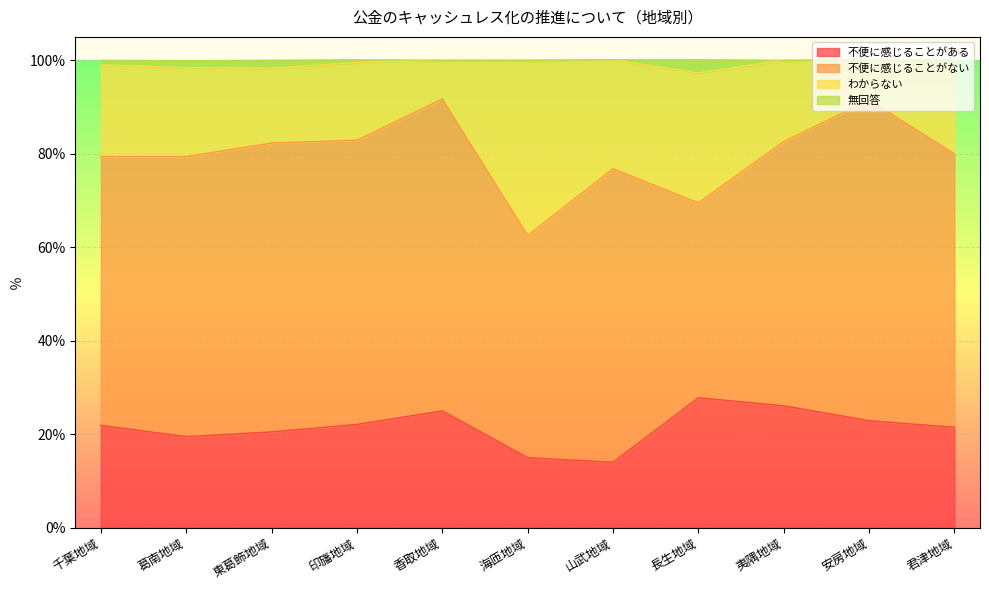

What is the total value across all series at 香取地域?

100.0